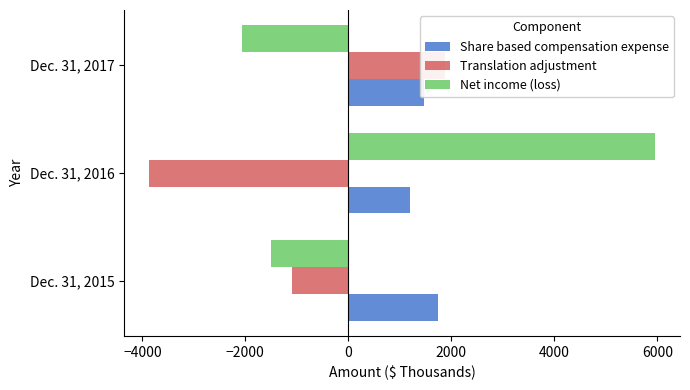

List the series in order of their overall mean, lowest first.

Translation adjustment, Net income (loss), Share based compensation expense